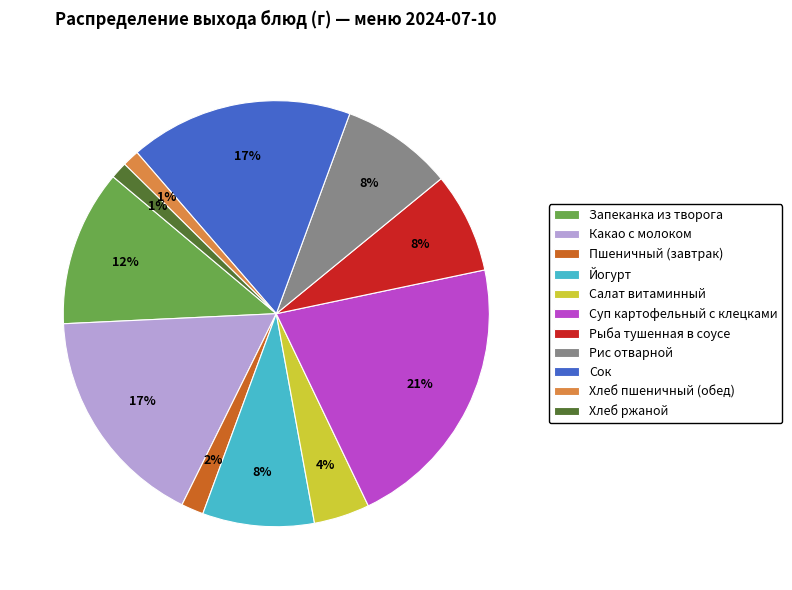

To the nearest percent, what is the average slice percentage?

9%